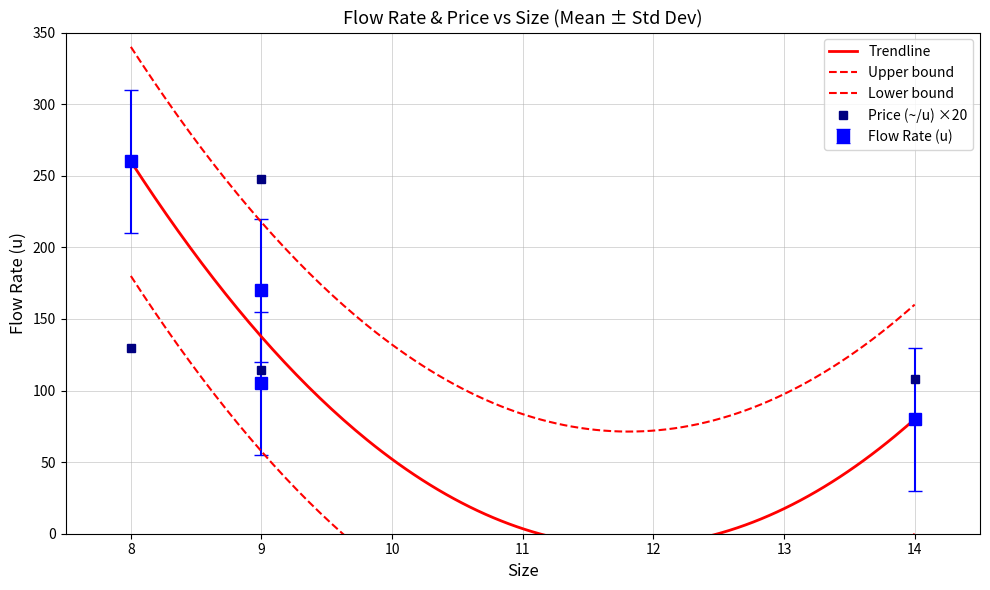

What is the value of the Price (~/u) point at the 1st from the left?

130